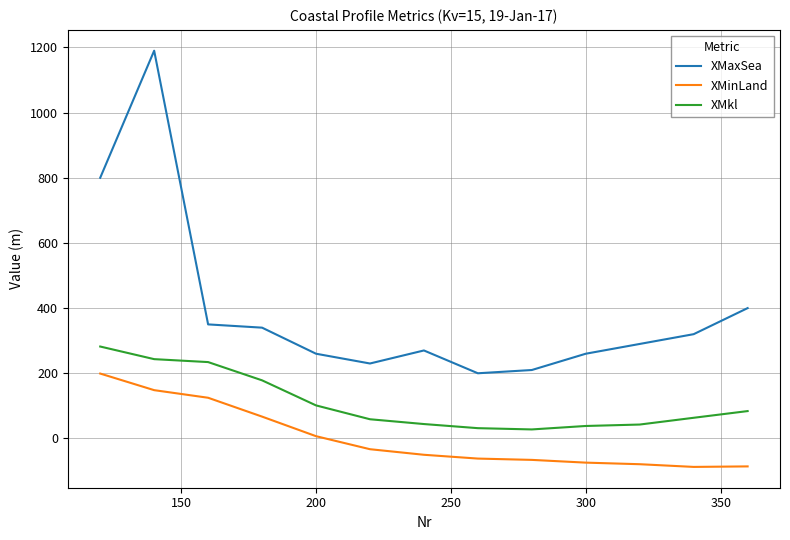

At how many categories does at least one series exceed 965?

1